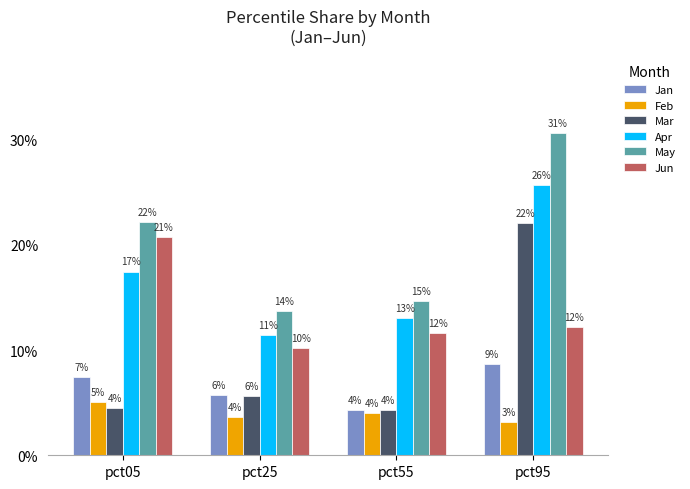

Rank the categories by Feb value from lowest to highest.

pct95, pct25, pct55, pct05